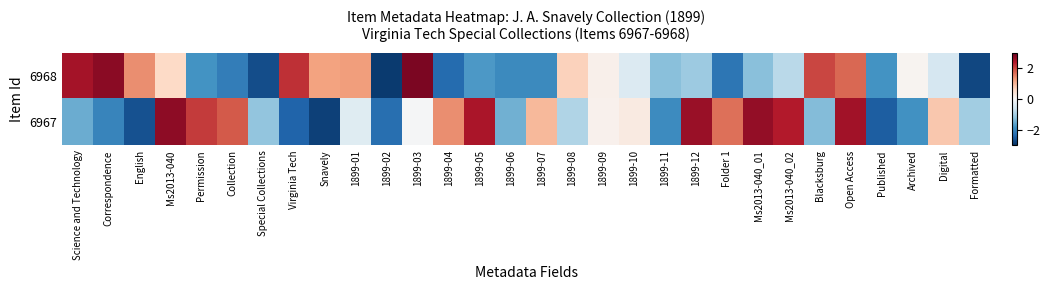

What is the spread (max minus min) of values at Archived?

1.9